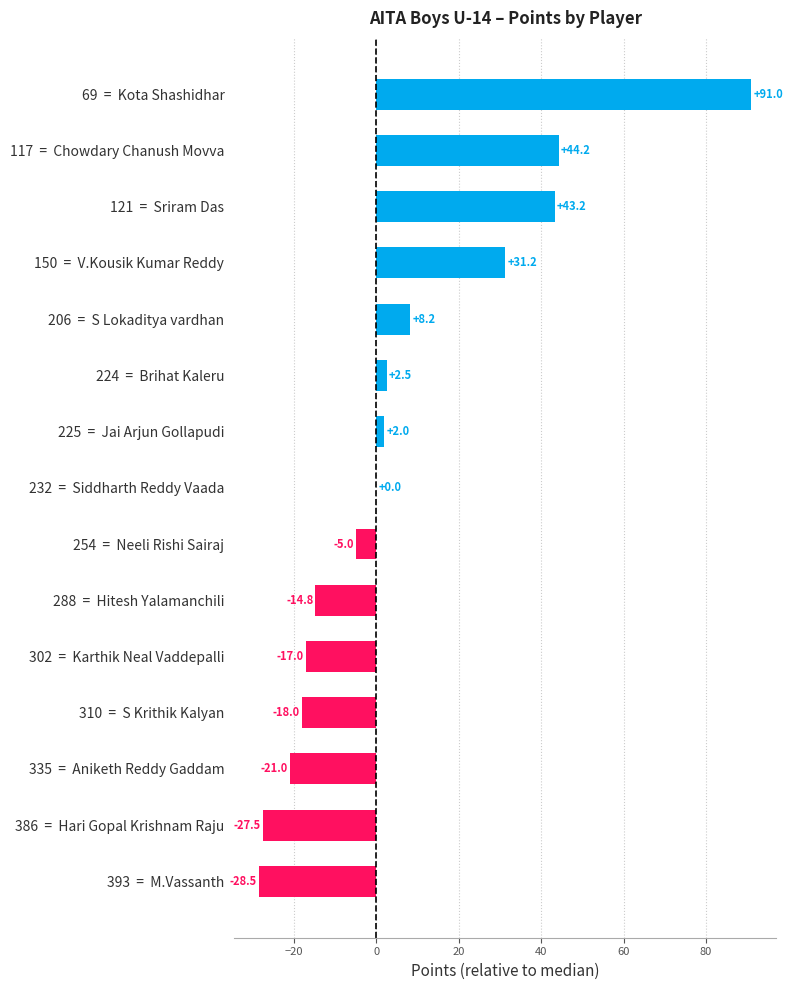

Between 117  =  Chowdary Chanush Movva and 150  =  V.Kousik Kumar Reddy, which is larger?

117  =  Chowdary Chanush Movva